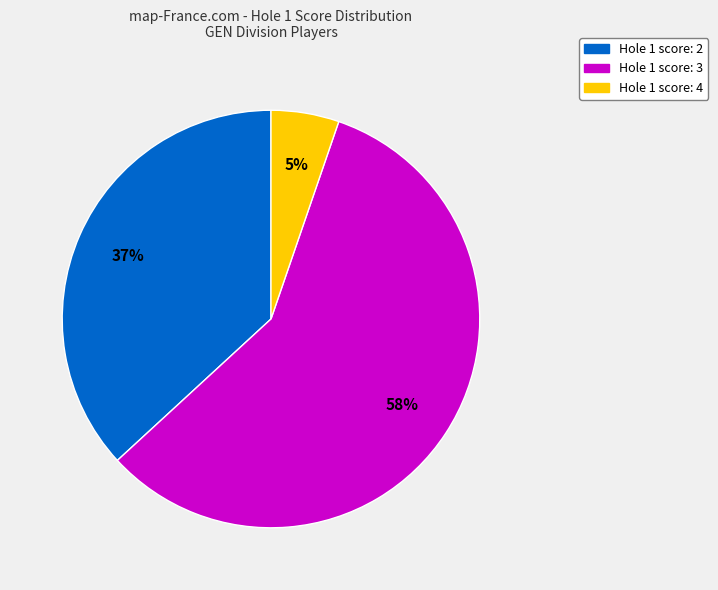

To the nearest percent, what is the average slice percentage?

33%